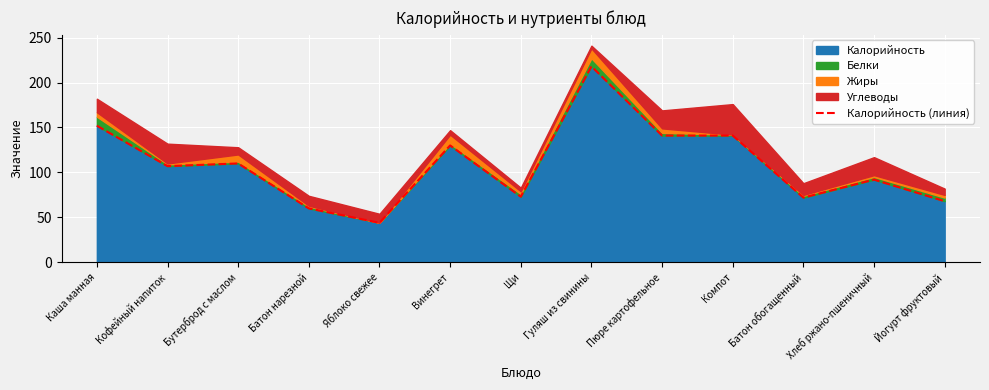

Reading left to right, transcribe all the data shown in this chart.

Каша манная=152	Кофейный напиток=107	Бутерброд с маслом=110	Батон нарезной=60	Яблоко свежее=44	Винегрет=130	Щи=73	Гуляш из свинины=218	Пюре картофельное=141	Компот=141	Батон обогащенный=72	Хлеб ржано-пшеничный=92	Йогурт фруктовый=68